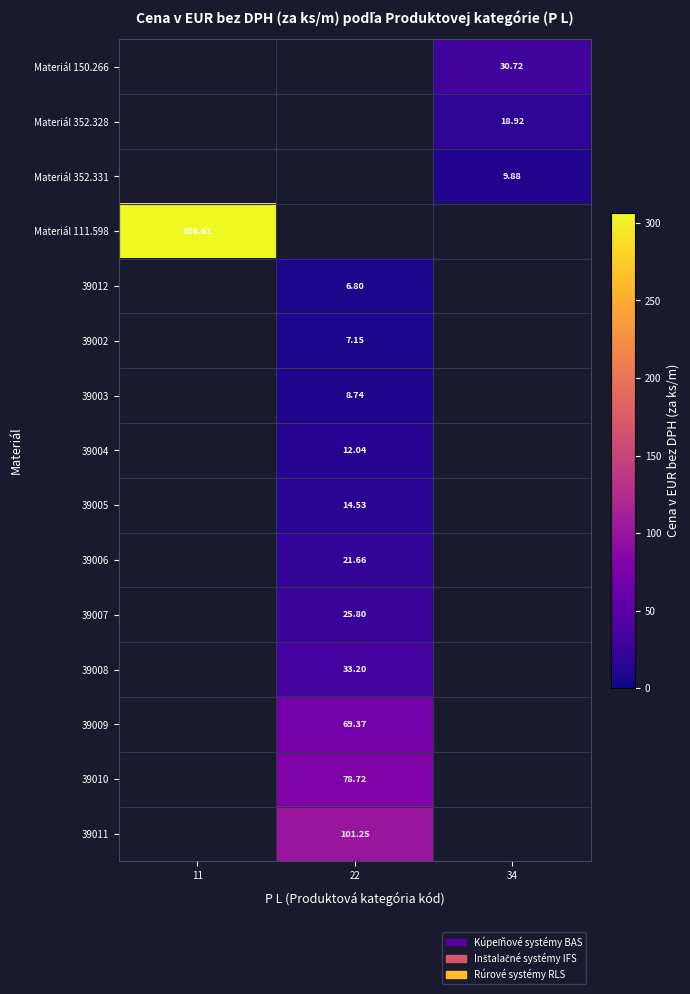

How many values in 39012 are above zero?

1